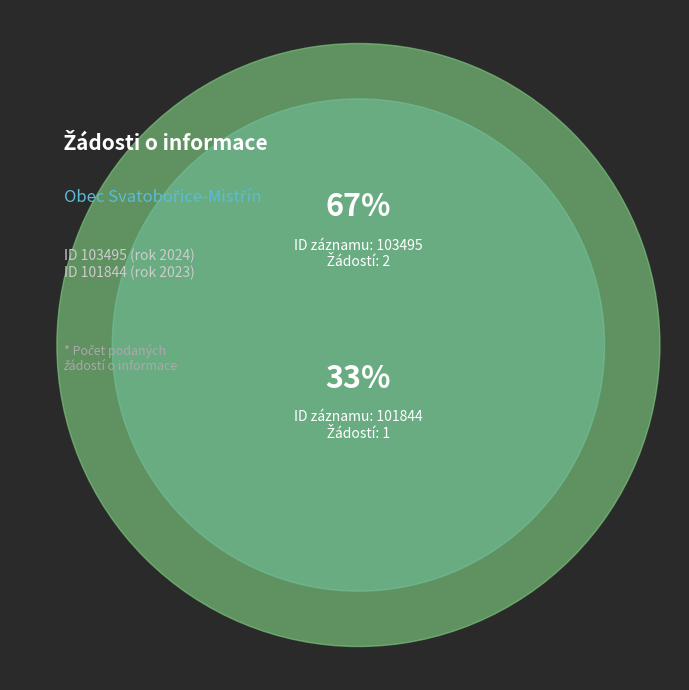

How many segments does this pie chart have?

2